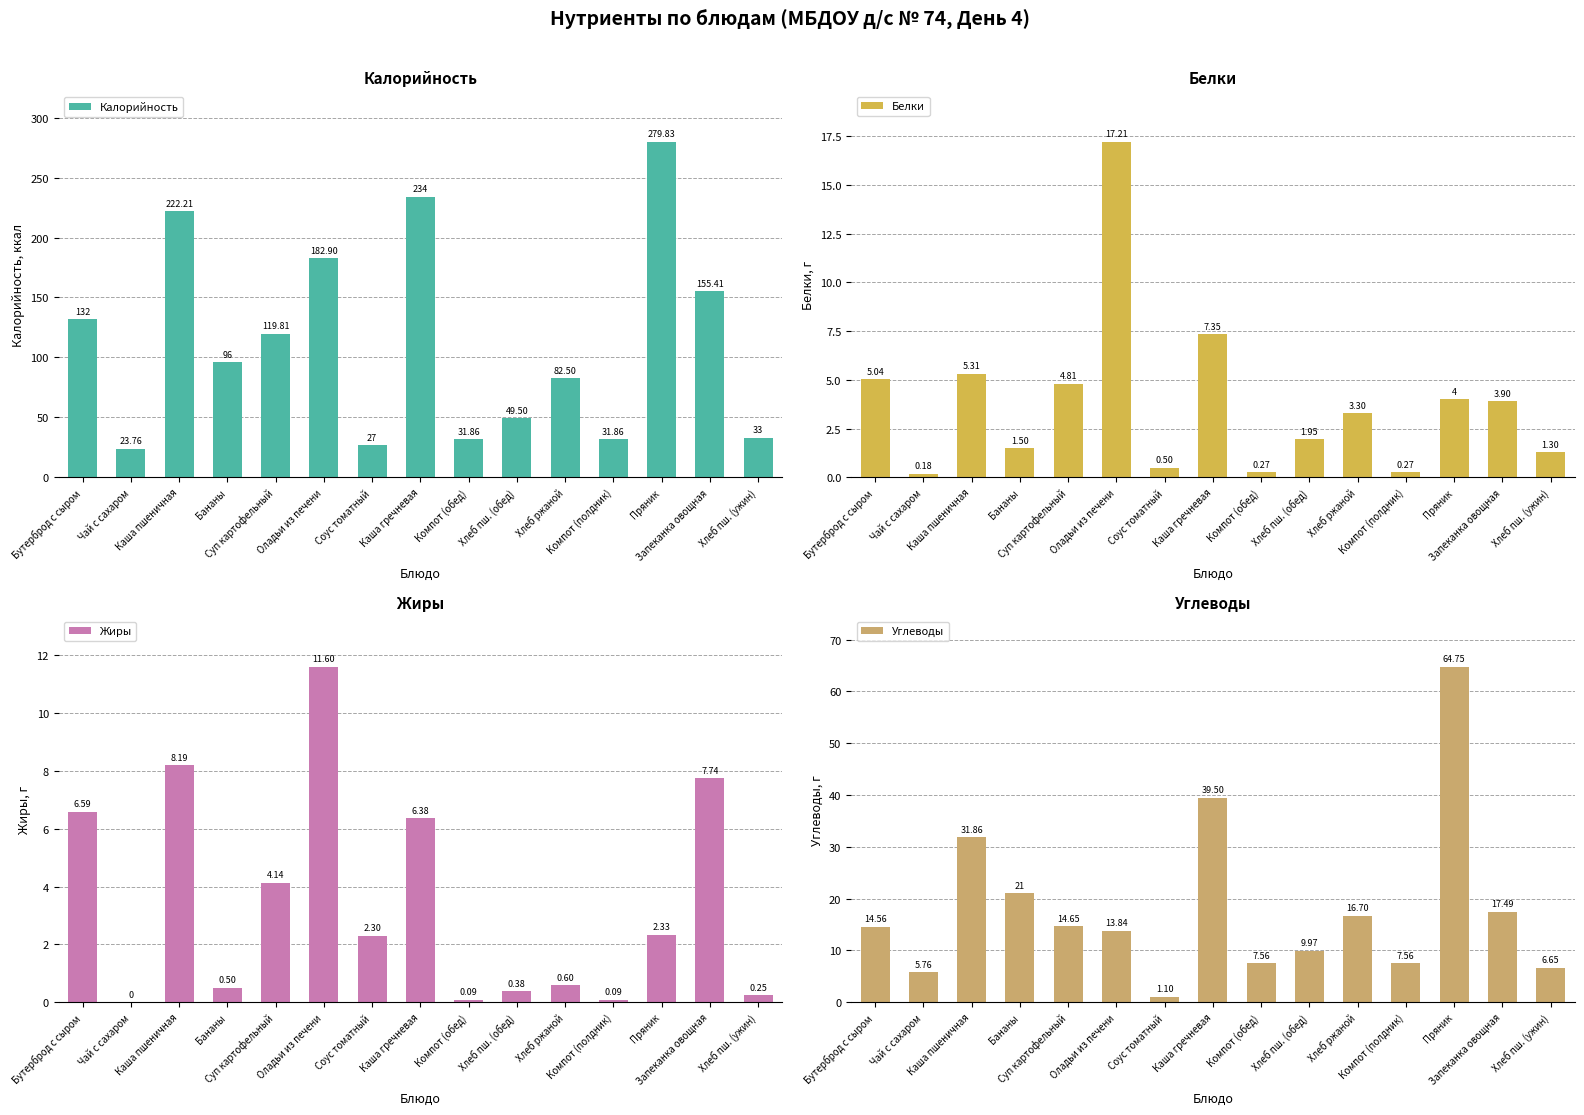

Reading left to right, list all the values displayed in this chart.

Калорийность: Бутерброд с сыром=132.0	Чай с сахаром=23.8	Каша пшеничная=222.2	Бананы=96.0	Суп картофельный=119.8	Оладьи из печени=182.9	Соус томатный=27.0	Каша гречневая=234.0	Компот (обед)=31.9	Хлеб пш. (обед)=49.5	Хлеб ржаной=82.5	Компот (полдник)=31.9	Пряник=279.8	Запеканка овощная=155.4	Хлеб пш. (ужин)=33.0
Белки: Бутерброд с сыром=5.0	Чай с сахаром=0.2	Каша пшеничная=5.3	Бананы=1.5	Суп картофельный=4.8	Оладьи из печени=17.2	Соус томатный=0.5	Каша гречневая=7.3	Компот (обед)=0.3	Хлеб пш. (обед)=1.9	Хлеб ржаной=3.3	Компот (полдник)=0.3	Пряник=4.0	Запеканка овощная=3.9	Хлеб пш. (ужин)=1.3
Жиры: Бутерброд с сыром=6.6	Чай с сахаром=0.0	Каша пшеничная=8.2	Бананы=0.5	Суп картофельный=4.1	Оладьи из печени=11.6	Соус томатный=2.3	Каша гречневая=6.4	Компот (обед)=0.1	Хлеб пш. (обед)=0.4	Хлеб ржаной=0.6	Компот (полдник)=0.1	Пряник=2.3	Запеканка овощная=7.7	Хлеб пш. (ужин)=0.2
Углеводы: Бутерброд с сыром=14.6	Чай с сахаром=5.8	Каша пшеничная=31.9	Бананы=21.0	Суп картофельный=14.7	Оладьи из печени=13.8	Соус томатный=1.1	Каша гречневая=39.5	Компот (обед)=7.6	Хлеб пш. (обед)=10.0	Хлеб ржаной=16.7	Компот (полдник)=7.6	Пряник=64.8	Запеканка овощная=17.5	Хлеб пш. (ужин)=6.7